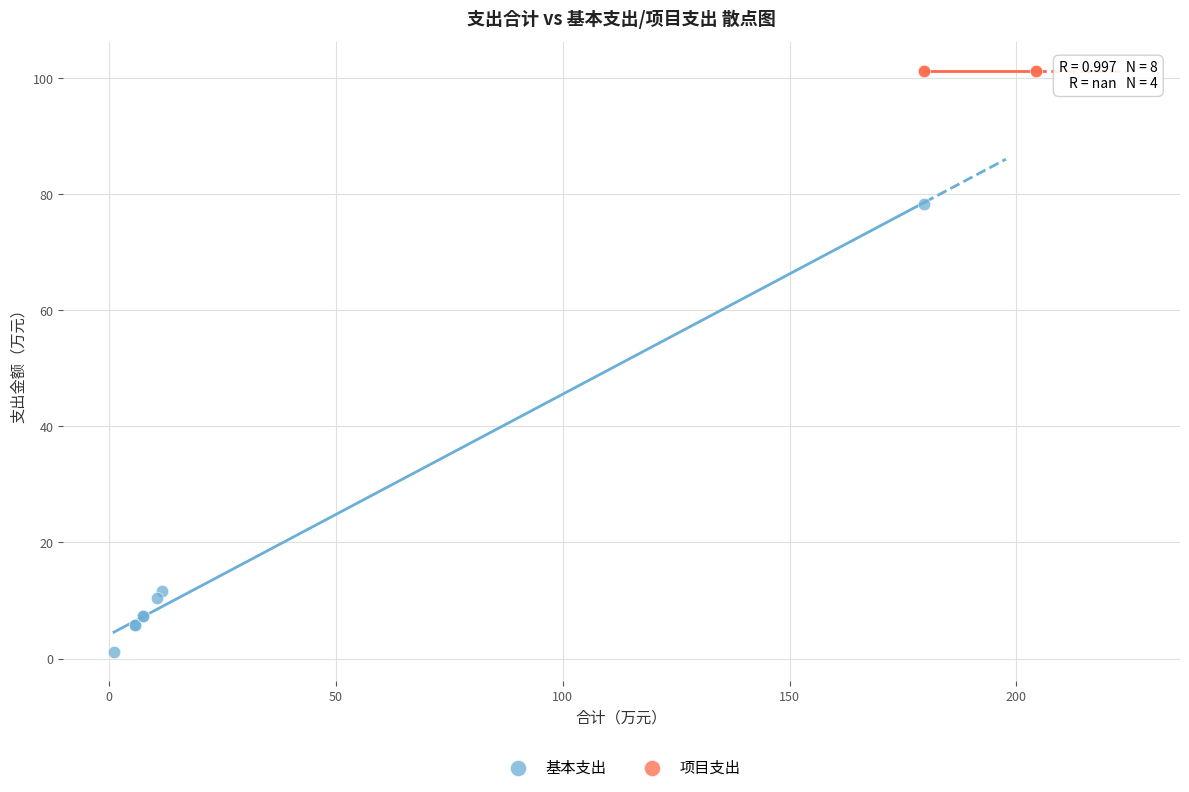

Which series reaches the maximum Y coordinate?

项目支出